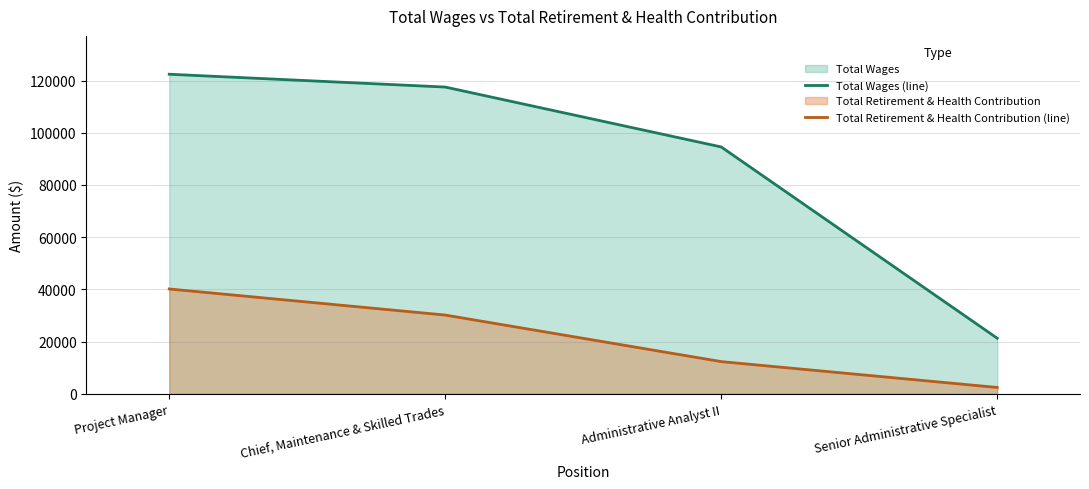

Read the Total Wages (line) value at Chief, Maintenance & Skilled Trades.

117497